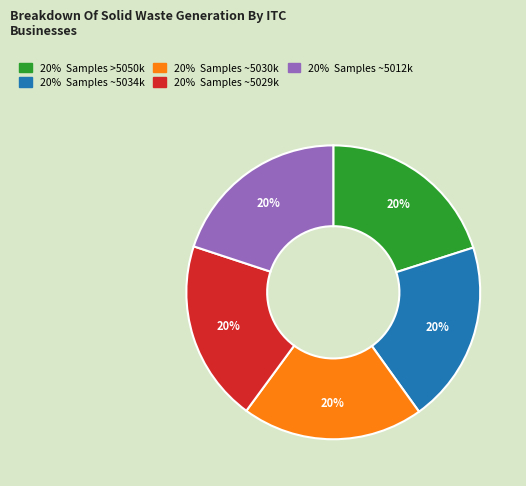

How many segments does this pie chart have?

5